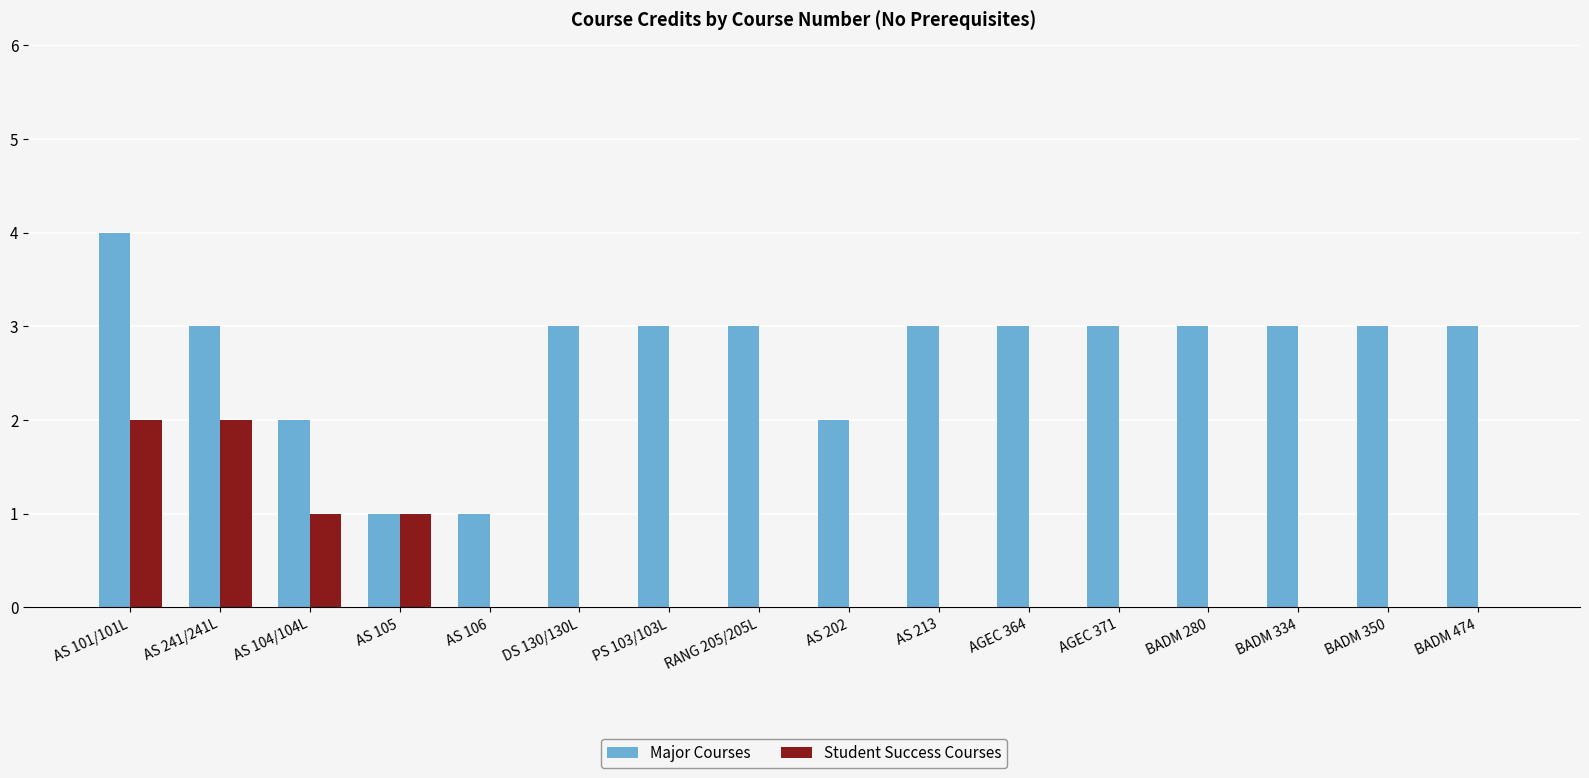

How many groups of bars are there?

16